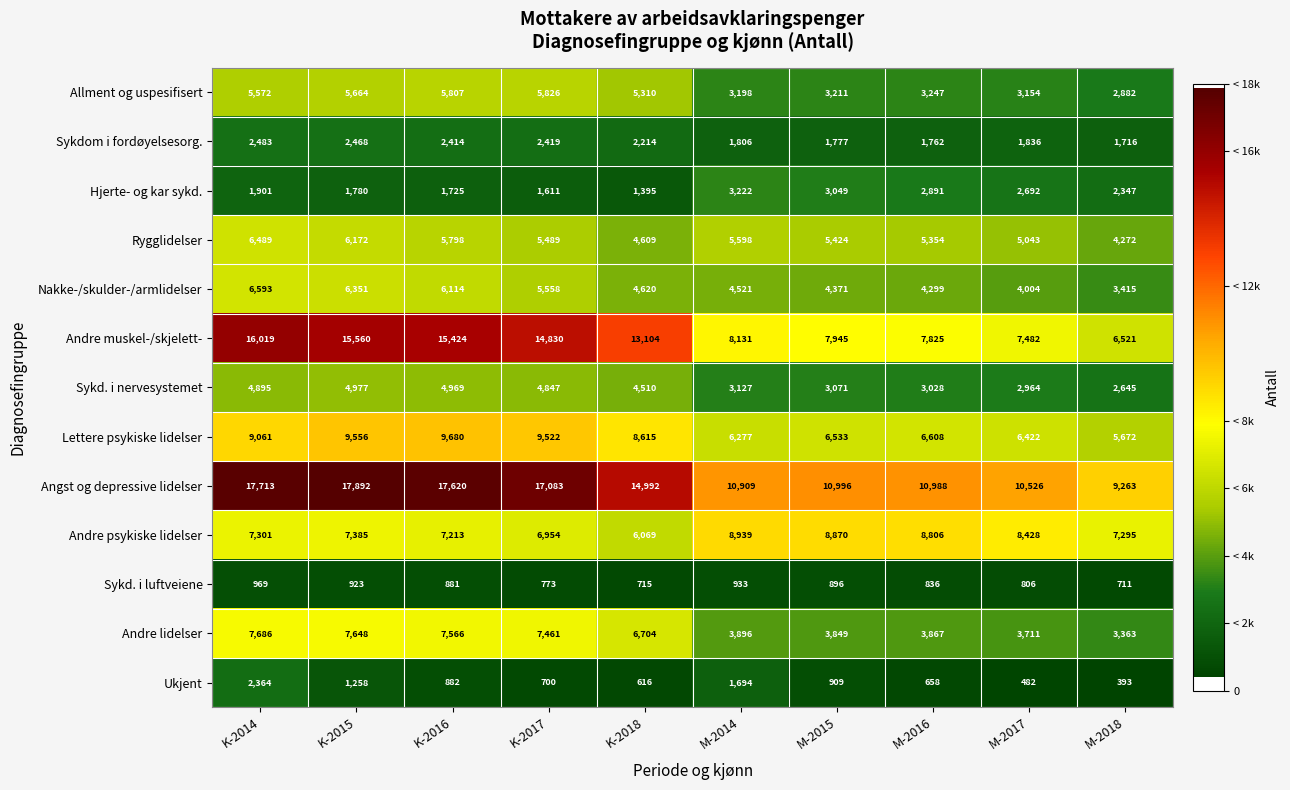

What is the difference between the Angst og depressive lidelser values at M-2018 and M-2014?

1646